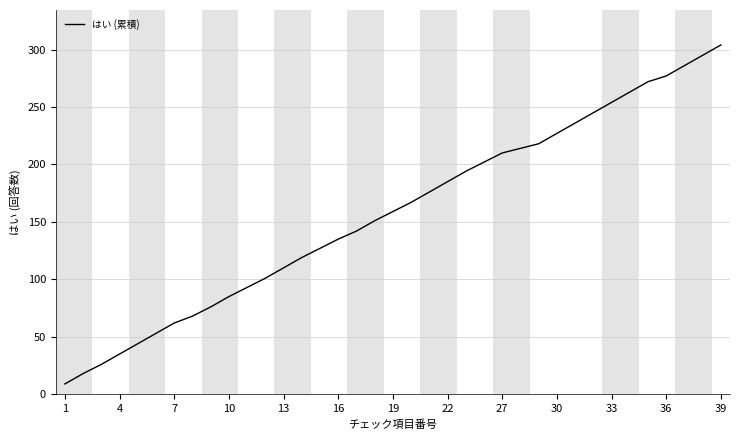

What is the difference between the maximum and minimum values?

295